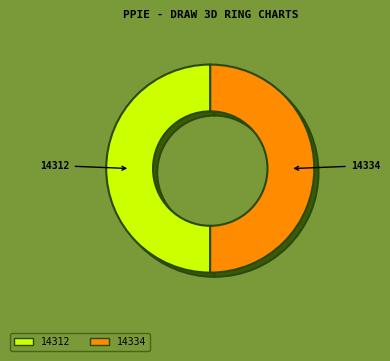

The 14334 slice represents 61% of the pie. True or false?

False